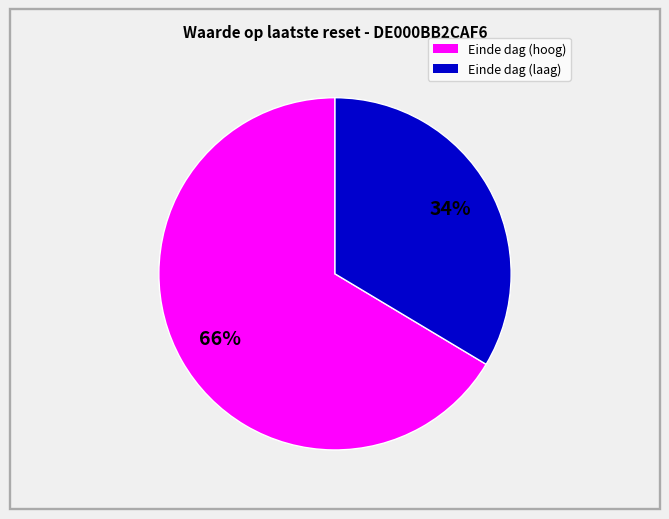

To the nearest percent, what is the average slice percentage?

50%